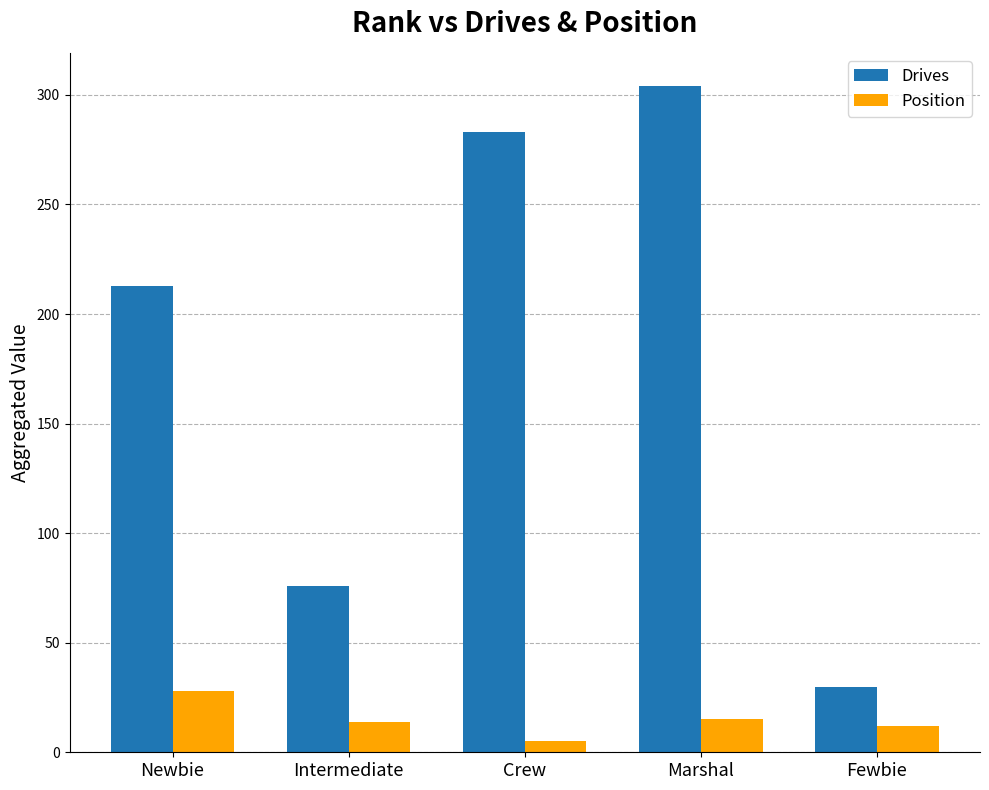

At which category does the chart reach its peak across all series?

Marshal